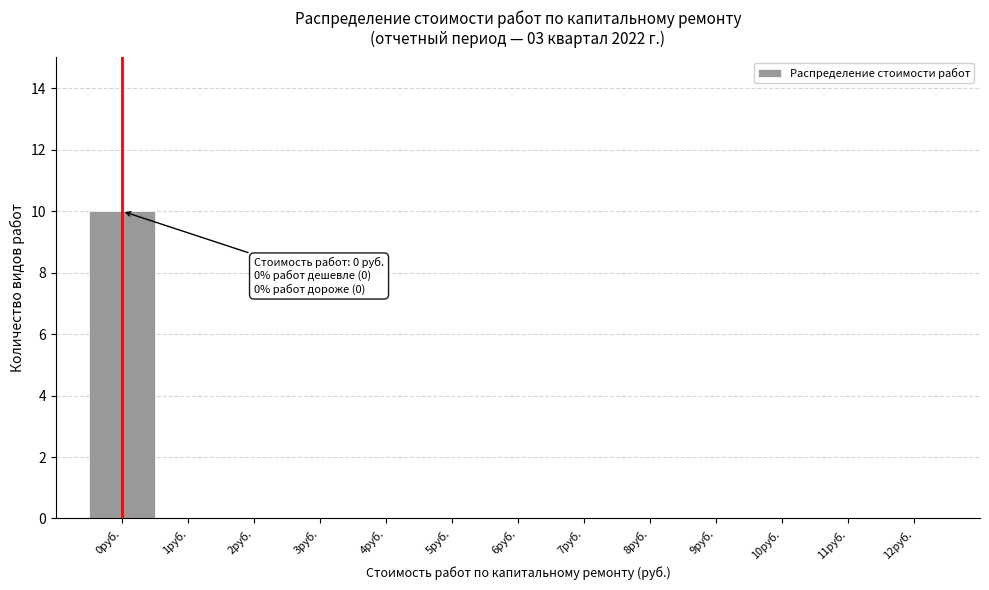

Over which range of the x-axis is the bar tallest?

-0.5 to 0.5